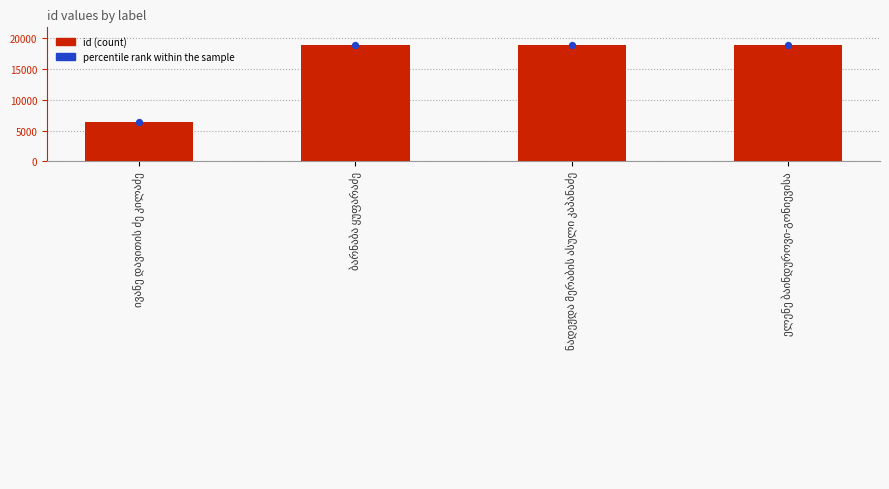

Approximately how many times larger is the value at ბარნაბა ყუფარაძე compared to ნადეჟდა მერაბის ასული კაპანაძე?

1.0